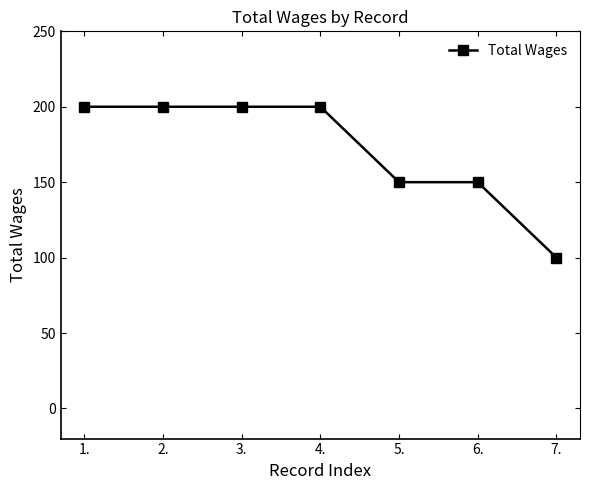

The value at 1. is 303. True or false?

False